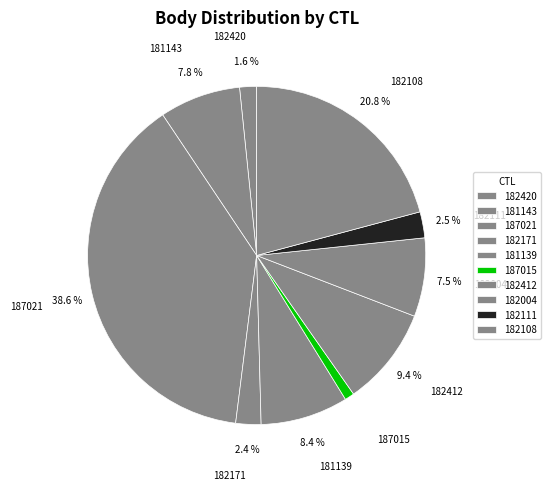

How many segments does this pie chart have?

10